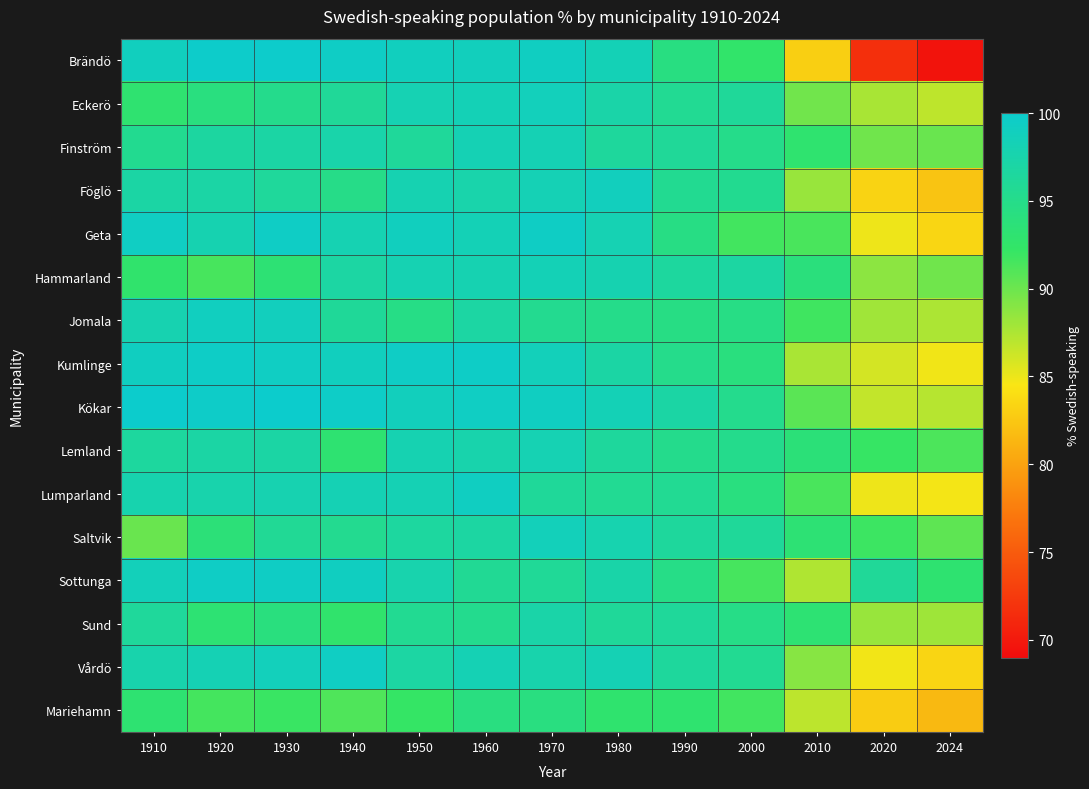

Reading right to left, extract all data points from this chart.

Brändö: 2024=69.5	2020=71.7	2010=83.0	2000=92.6	1990=94.3	1980=98.4	1970=99.2	1960=98.8	1950=98.9	1940=99.5	1930=99.9	1920=99.8	1910=99.0
Eckerö: 2024=86.8	2020=87.7	2010=89.8	2000=96.1	1990=95.7	1980=97.2	1970=98.7	1960=98.3	1950=98.1	1940=96.0	1930=95.1	1920=94.2	1910=93.0
Finström: 2024=90.1	2020=89.9	2010=92.9	2000=95.0	1990=96.0	1980=96.3	1970=98.2	1960=98.2	1950=96.2	1940=97.4	1930=97.0	1920=96.7	1910=95.5
Föglö: 2024=82.3	2020=83.3	2010=88.3	2000=95.5	1990=95.5	1980=98.8	1970=98.2	1960=97.5	1950=98.0	1940=94.8	1930=96.3	1920=97.0	1910=97.0
Geta: 2024=83.5	2020=84.9	2010=91.4	2000=91.6	1990=94.6	1980=98.1	1970=99.4	1960=98.3	1950=99.0	1940=98.0	1930=99.5	1920=97.9	1910=99.3
Hammarland: 2024=89.8	2020=88.7	2010=93.9	2000=96.8	1990=96.5	1980=97.9	1970=98.3	1960=98.0	1950=98.0	1940=96.9	1930=93.3	1920=91.4	1910=92.7
Jomala: 2024=87.5	2020=88.0	2010=91.7	2000=94.7	1990=94.6	1980=95.0	1970=95.4	1960=96.9	1950=94.7	1940=96.1	1930=98.8	1920=99.0	1910=97.8
Kumlinge: 2024=84.8	2020=86.0	2010=87.6	2000=94.1	1990=95.0	1980=96.9	1970=98.7	1960=99.5	1950=99.5	1940=98.9	1930=99.3	1920=99.5	1910=99.1
Kökar: 2024=87.1	2020=86.7	2010=90.7	2000=95.3	1990=97.0	1980=98.4	1970=99.2	1960=99.3	1950=98.8	1940=99.6	1930=100.0	1920=99.7	1910=100.0
Lemland: 2024=91.3	2020=92.1	2010=93.7	2000=95.1	1990=95.2	1980=96.3	1970=98.1	1960=97.6	1950=98.0	1940=93.2	1930=97.0	1920=97.0	1910=96.5
Lumparland: 2024=84.7	2020=85.0	2010=91.4	2000=94.2	1990=95.7	1980=95.7	1970=96.2	1960=99.2	1950=98.2	1940=98.1	1930=97.8	1920=97.5	1910=97.7
Saltvik: 2024=90.5	2020=91.9	2010=93.3	2000=96.1	1990=96.3	1980=97.8	1970=98.6	1960=96.8	1950=96.6	1940=95.4	1930=95.8	1920=93.6	1910=90.1
Sottunga: 2024=93.0	2020=96.0	2010=87.4	2000=91.5	1990=94.7	1980=97.3	1970=96.0	1960=95.8	1950=97.7	1940=99.1	1930=99.4	1920=99.5	1910=98.6
Sund: 2024=88.0	2020=88.3	2010=93.2	2000=94.8	1990=96.2	1980=96.2	1970=97.3	1960=95.3	1950=95.6	1940=92.8	1930=94.1	1920=93.3	1910=96.2
Vårdö: 2024=83.4	2020=84.8	2010=88.9	2000=95.6	1990=96.4	1980=98.2	1970=97.6	1960=98.2	1950=96.9	1940=99.3	1930=98.7	1920=98.1	1910=97.6
Mariehamn: 2024=81.5	2020=82.9	2010=86.9	2000=91.7	1990=92.9	1980=92.9	1970=94.2	1960=94.2	1950=92.2	1940=91.1	1930=92.0	1920=91.5	1910=93.1